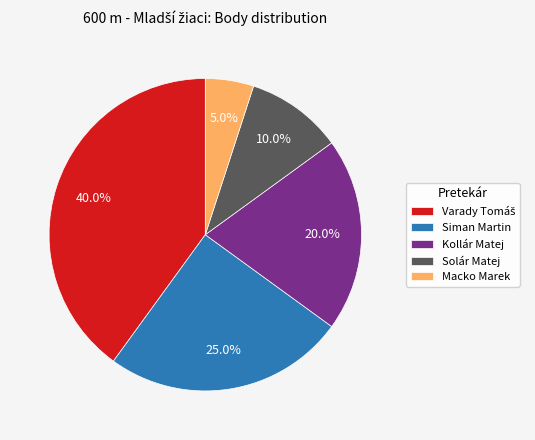

Which slice is the smallest?

Macko Marek